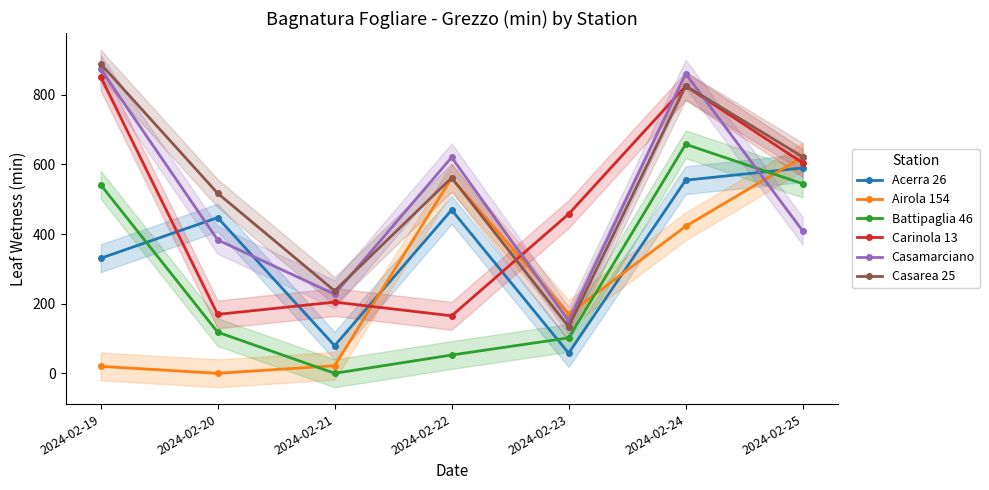

The Carinola 13 series shows 349.7 at 2024-02-21. True or false?

False